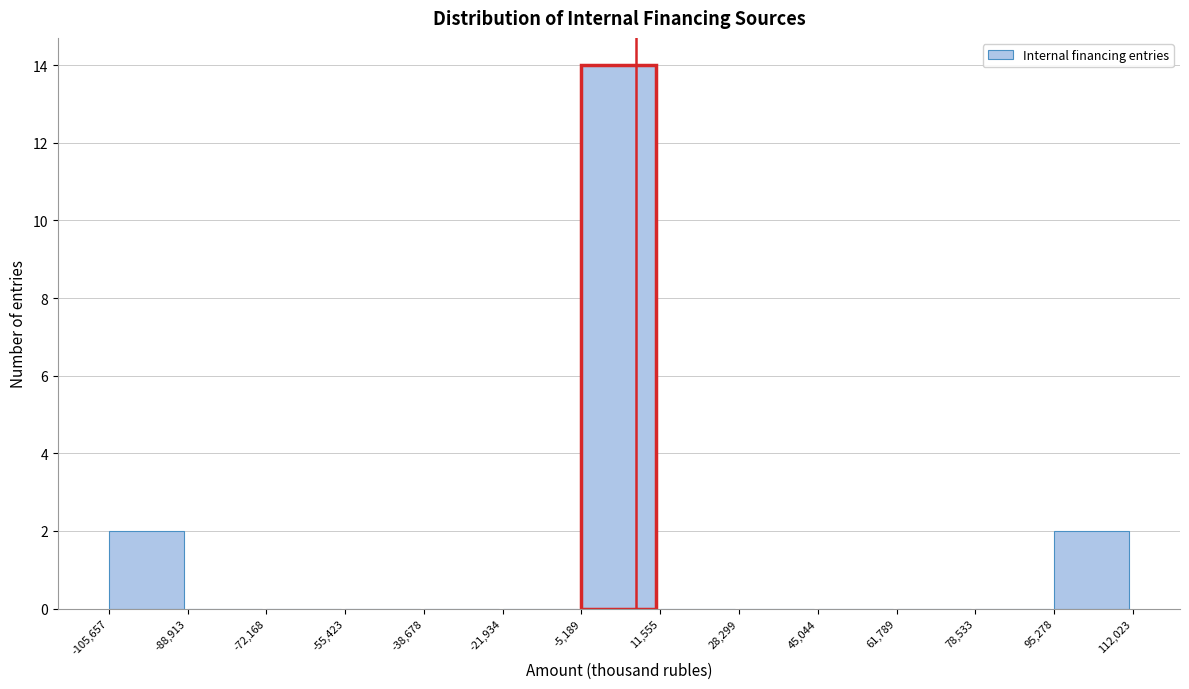

What is the height of the bar covering -5,189 to 11,555 on the x-axis? The values are not printed on the chart, so give them approximately, as read against the axis.

14